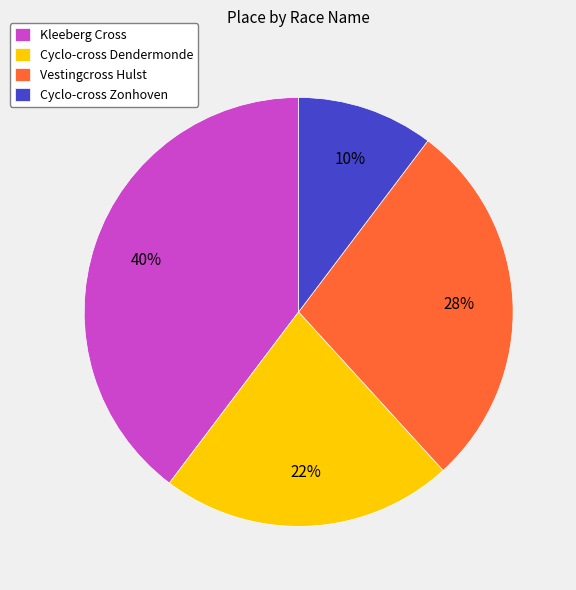

Approximately how many times larger is the value at Cyclo-cross Dendermonde compared to Kleeberg Cross?

0.6